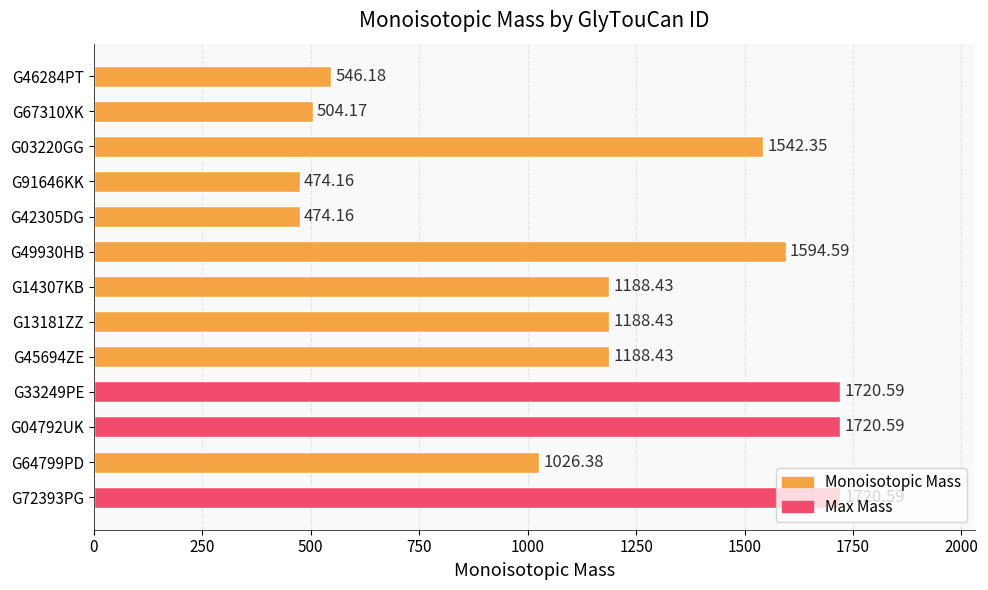

Between G04792UK and G42305DG, which is larger?

G04792UK